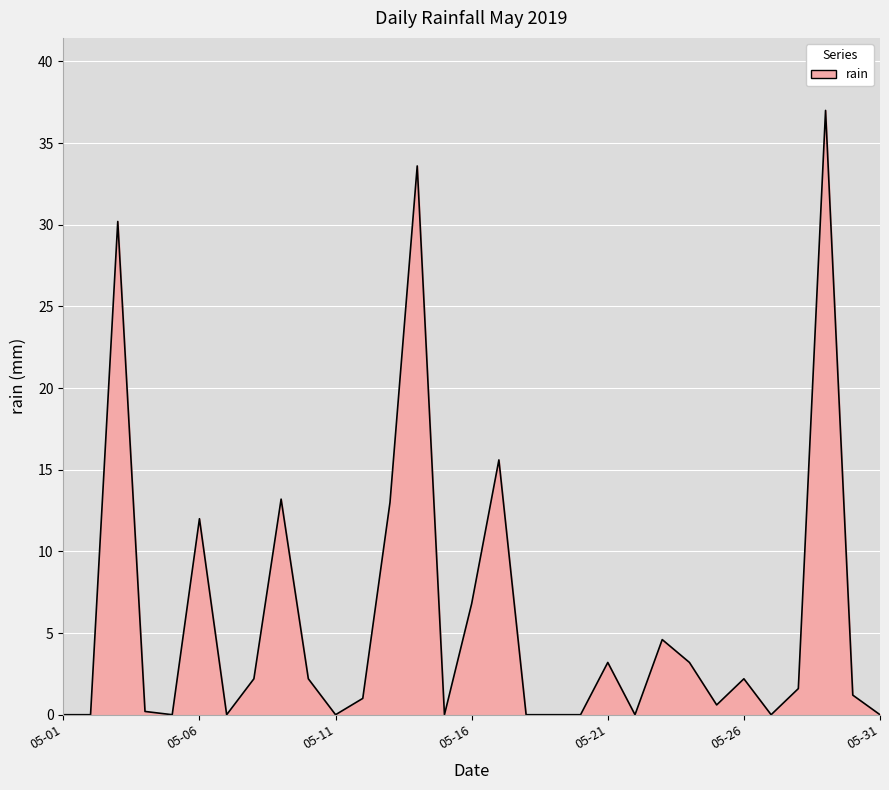

What is the difference between the maximum and minimum values?

37.0